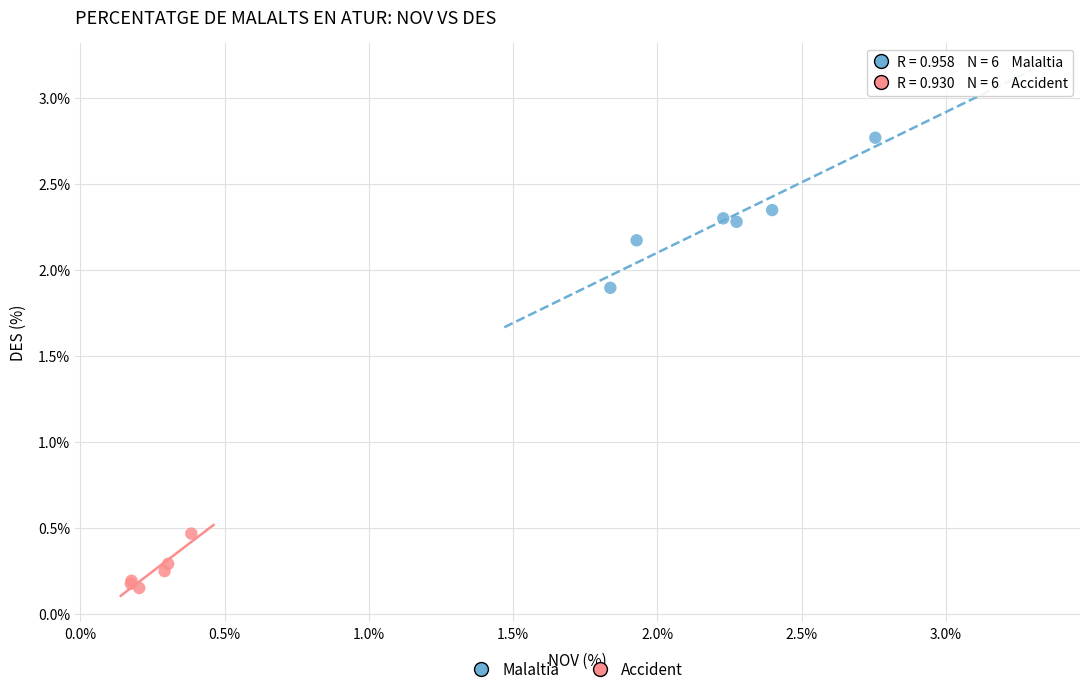

What are all the series names shown in the legend?

Malaltia, Accident